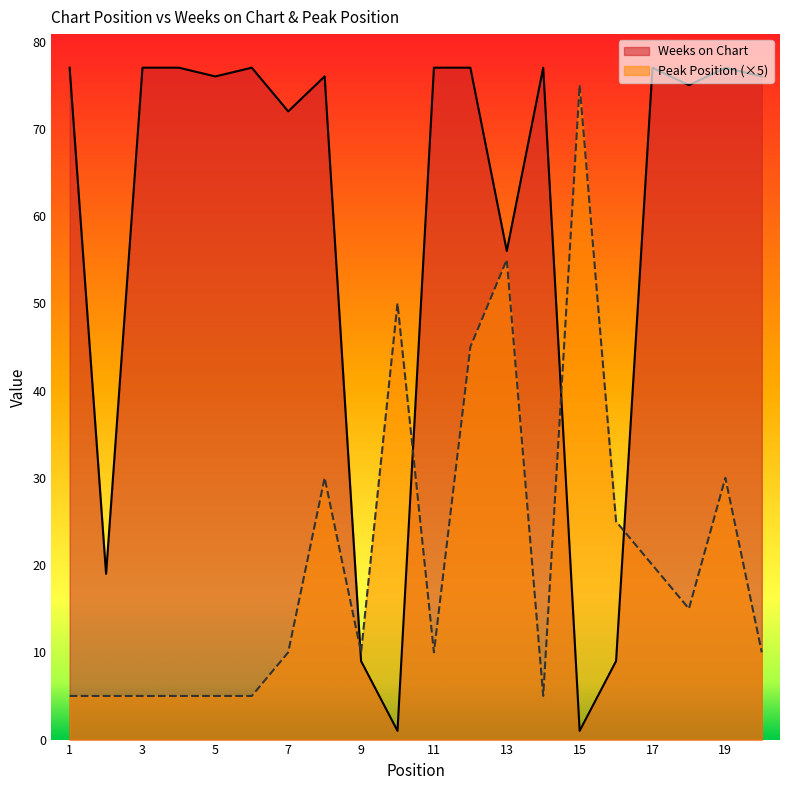

Rank the series by their maximum value, from lowest to highest.

Peak Position (×5), Weeks on Chart